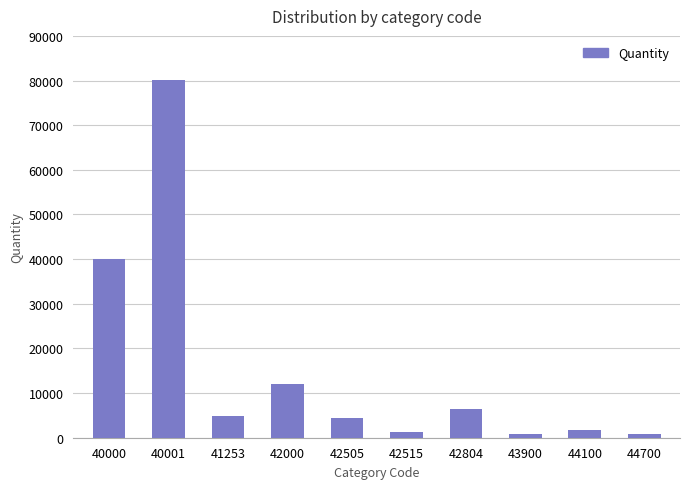

Which label corresponds to the largest value in the chart?

40001